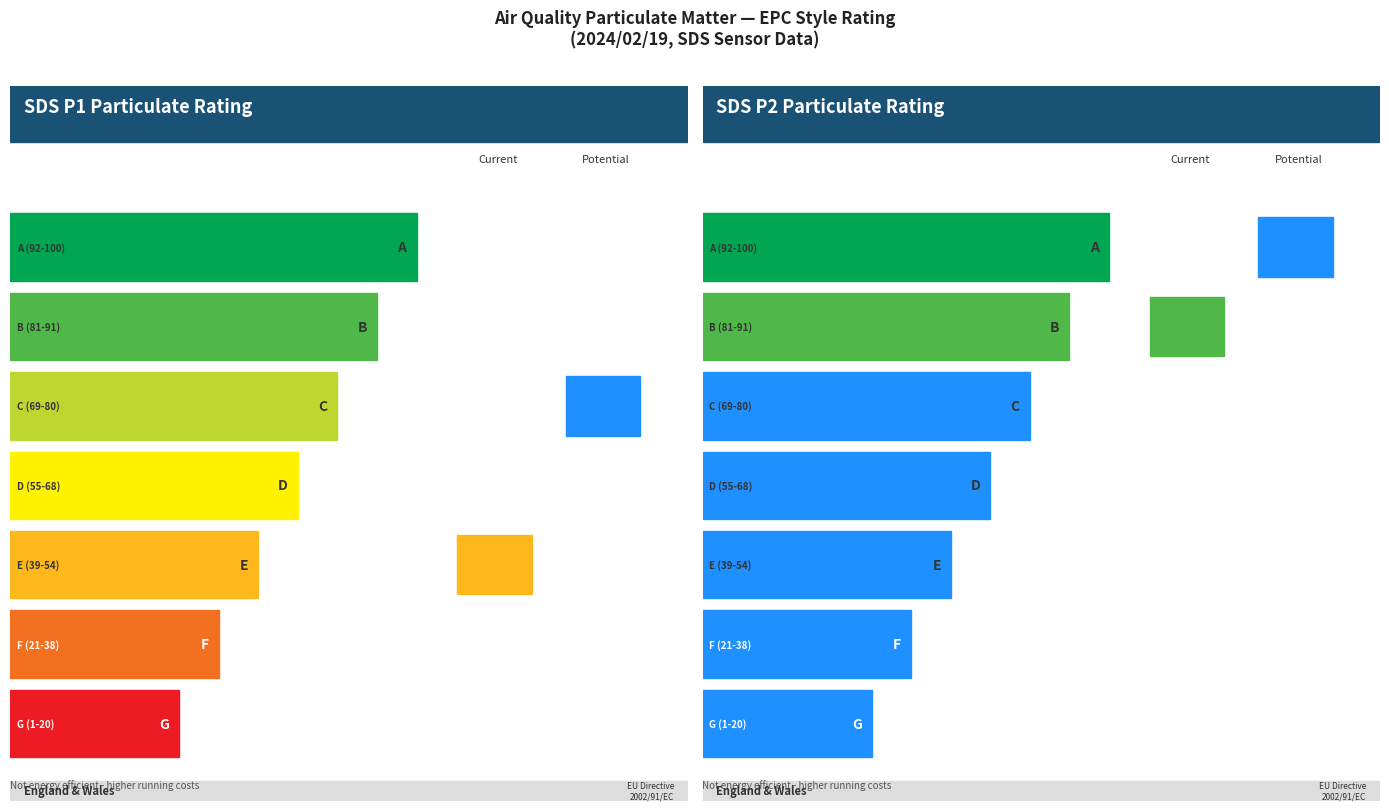

What is the value of the SDS_P1 bar at the 7th from the left?

20.0